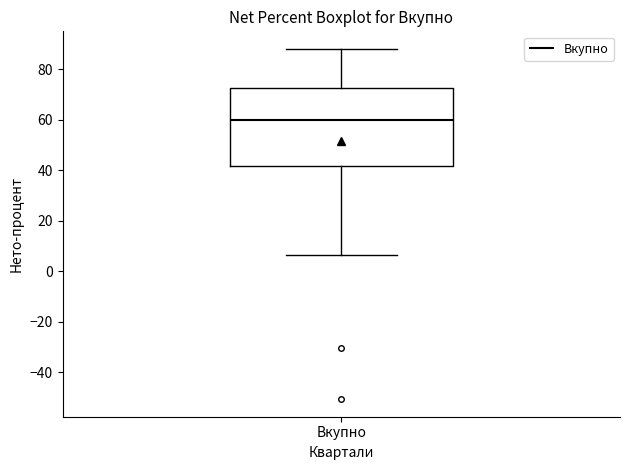

Transcribe this box plot: give where the median line is, the range the box spans, and where the two whiskers end, as read against the y-axis. The values are not printed on the chart, so give them approximately, as read against the axis.

median 60, box 42 to 72, whiskers 6 to 88